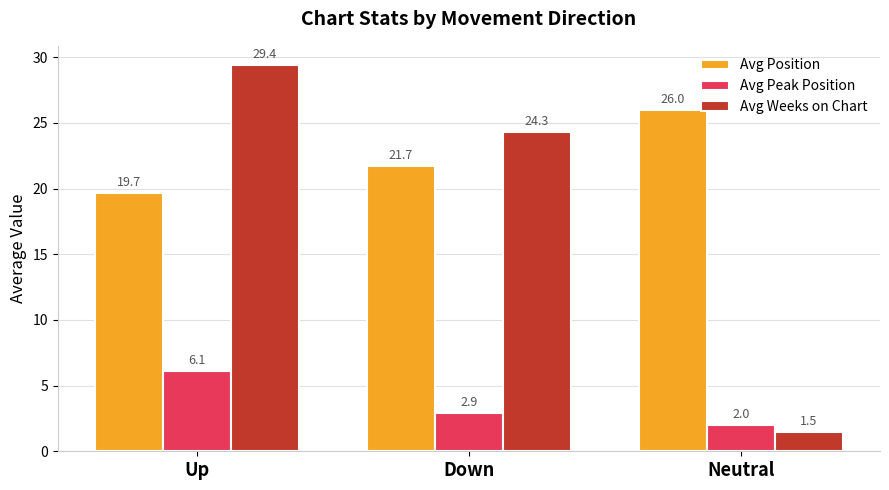

Reading left to right, extract all data points from this chart.

Avg Position: Up=19.7	Down=21.7	Neutral=26.0
Avg Peak Position: Up=6.1	Down=2.9	Neutral=2.0
Avg Weeks on Chart: Up=29.4	Down=24.3	Neutral=1.5